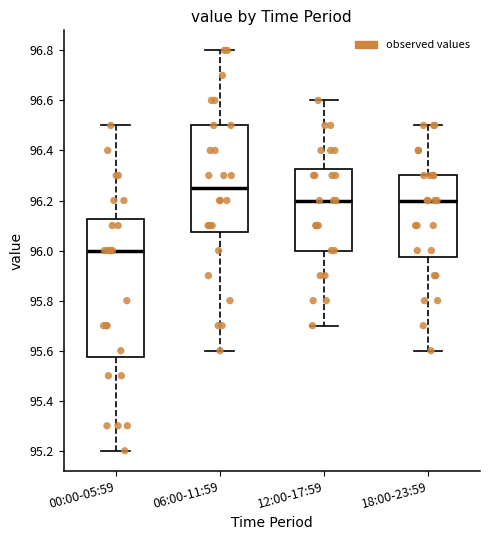

Reading left to right, read every box against the y-axis: the position of its median line, the range the box covers, and the ends of its whiskers. The values are not printed on the chart, so give them approximately, as read against the axis.

00:00-05:59: median 96.00, box 95.58 to 96.12, whiskers 95.20 to 96.50
06:00-11:59: median 96.26, box 96.08 to 96.50, whiskers 95.60 to 96.80
12:00-17:59: median 96.20, box 96.00 to 96.32, whiskers 95.70 to 96.60
18:00-23:59: median 96.20, box 95.98 to 96.30, whiskers 95.60 to 96.50